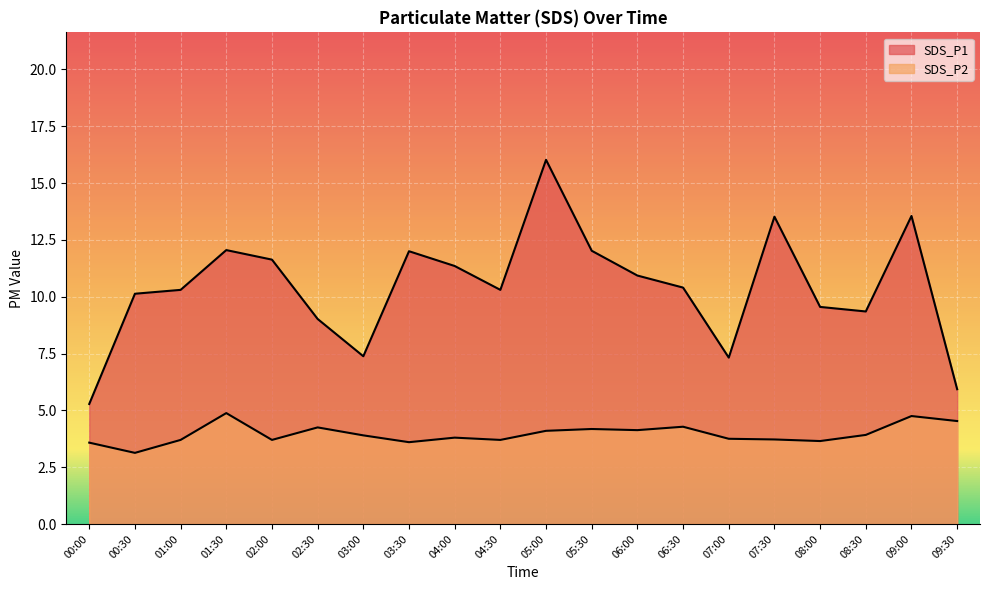

At which category is the sum across all series the highest?

05:00